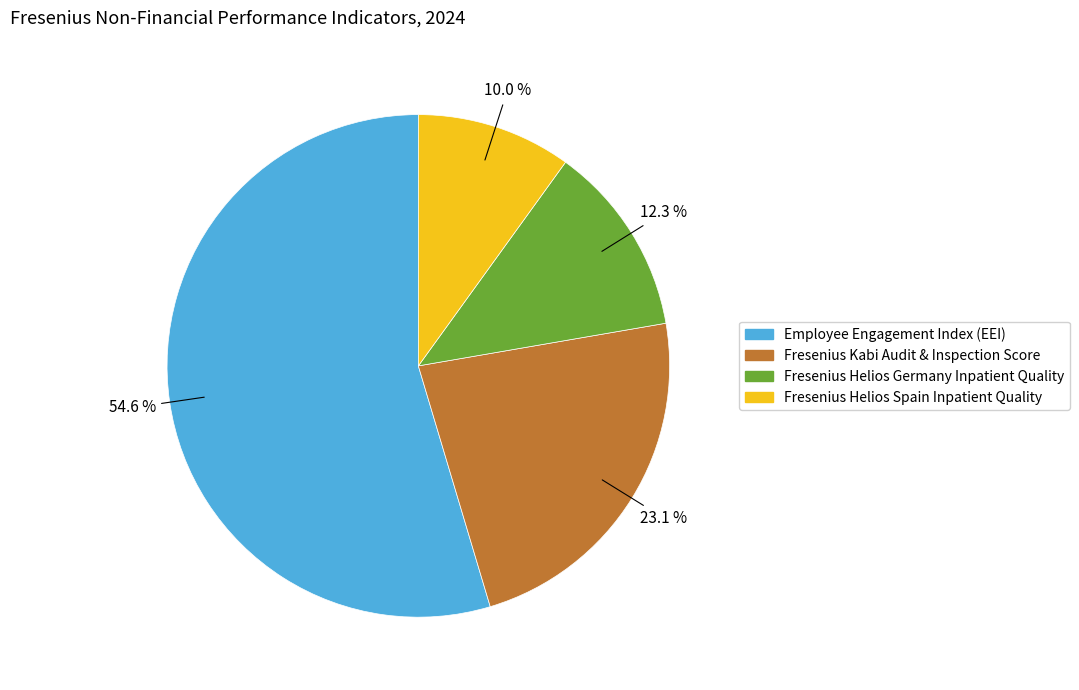

True or false: Fresenius Kabi Audit & Inspection Score accounts for 9% of the total.

False